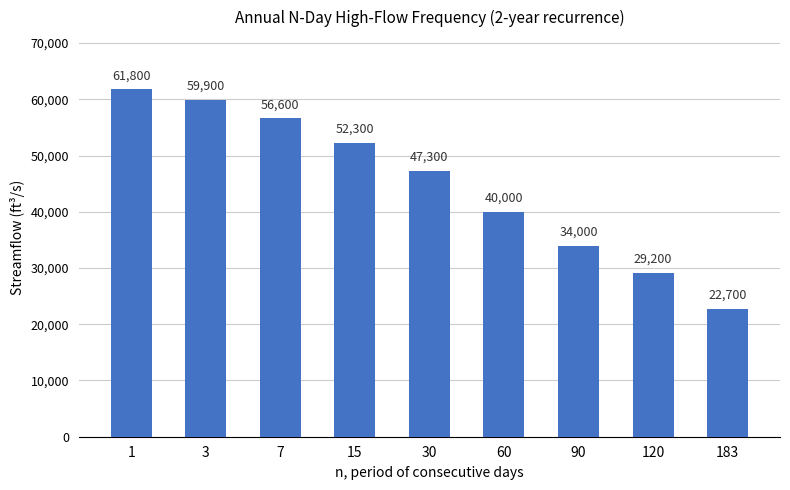

What is the change in value from 7 to 90?

-22600